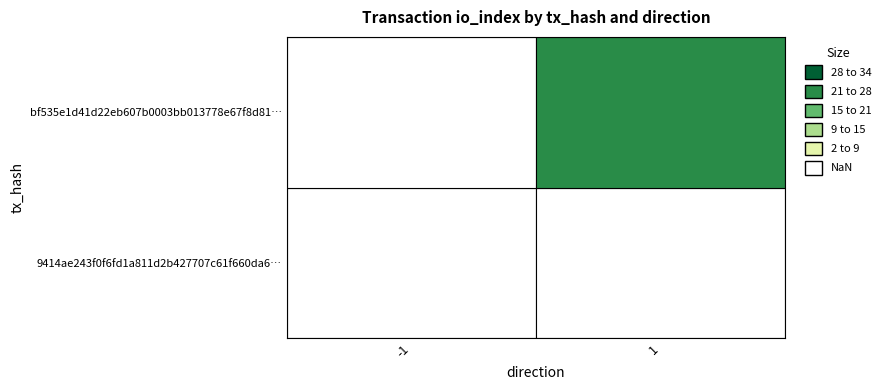

Reading left to right, extract all data points from this chart.

9414ae243f0f6fd1a811d2b427707c61f660da6: -1	0
bf535e1d41d22eb607b0003bb013778e67f8d81: 1	25